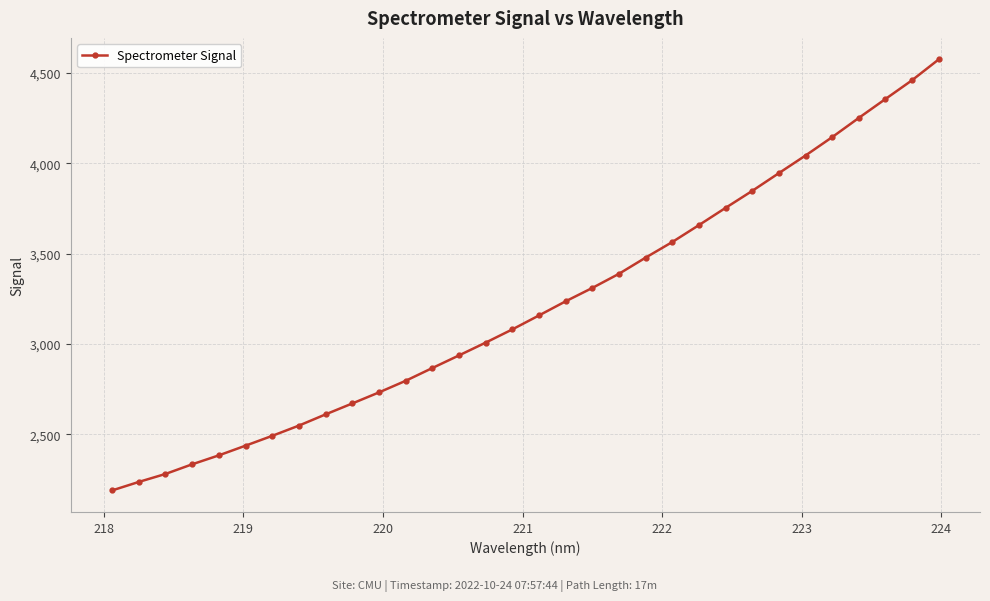

What is the smallest value displayed?

2190.4